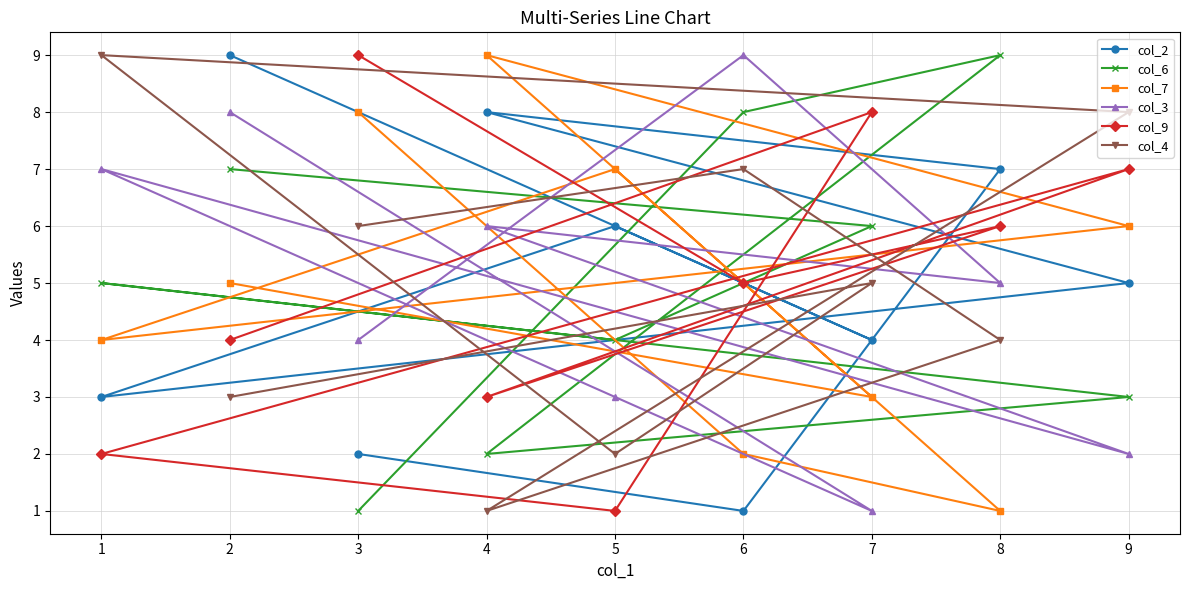

How many series are shown in this chart?

6